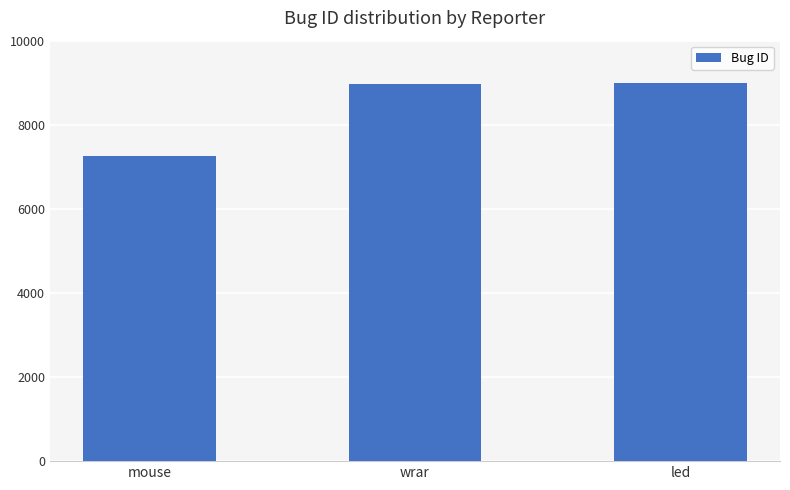

What is the average value?

8408